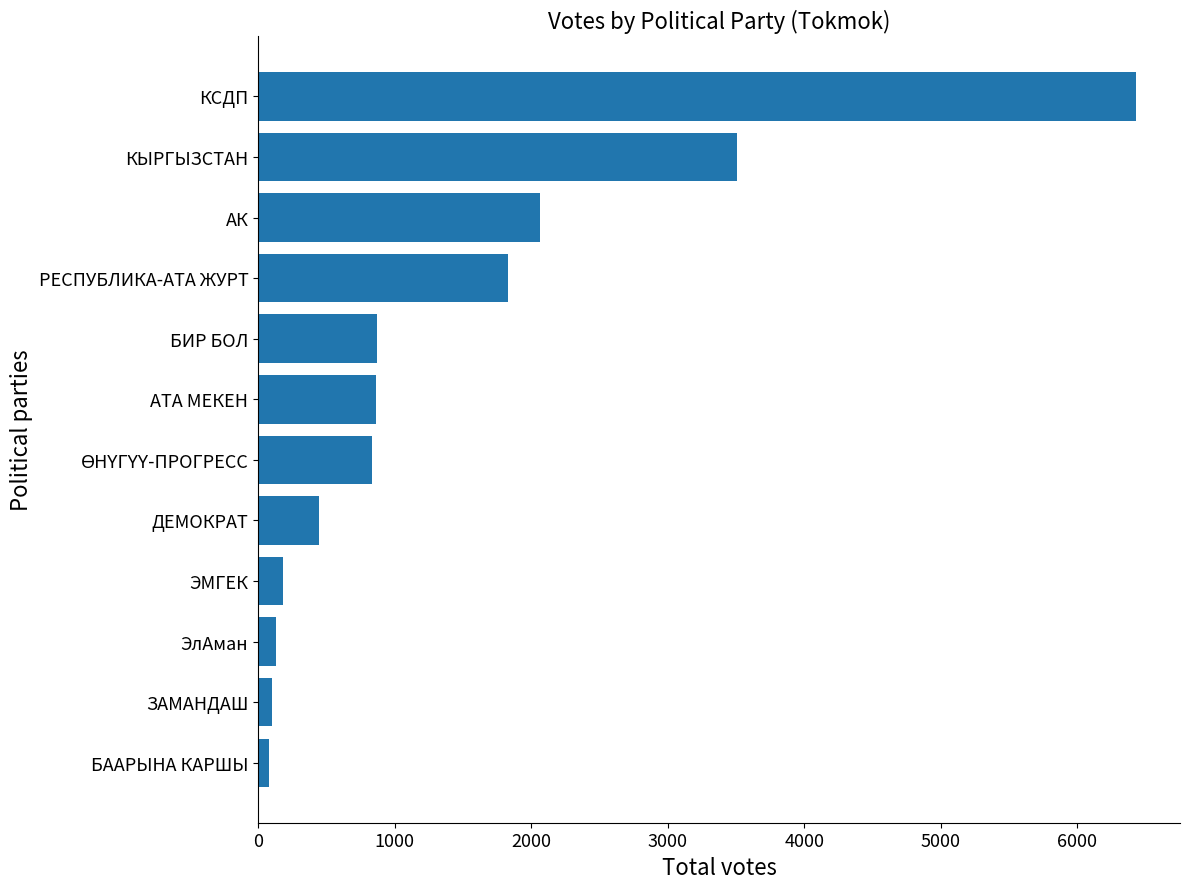

What is the minimum value shown in the chart?

83